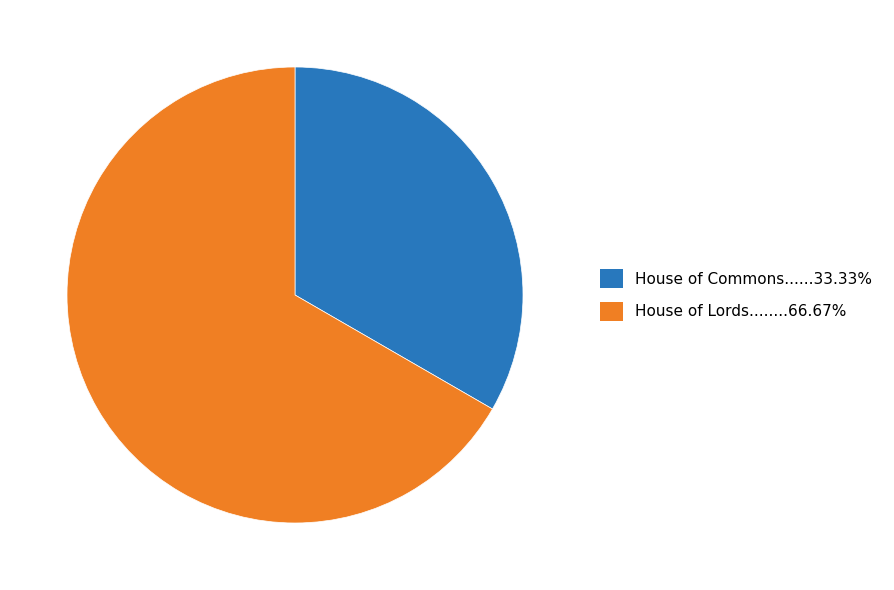

Is there any slice that represents more than half of the pie?

Yes